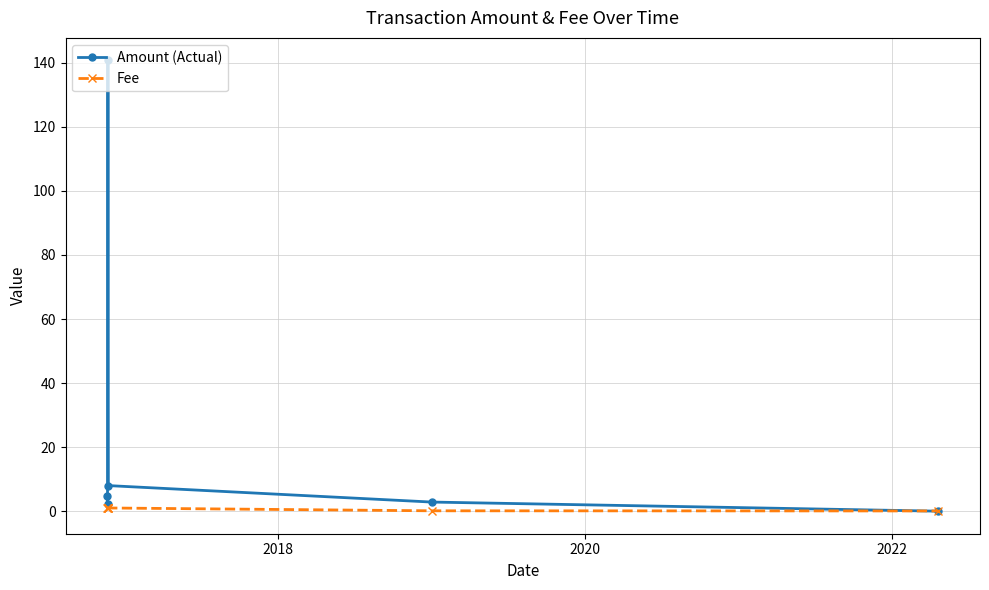

Rank the series by their maximum value, from highest to lowest.

Amount (Actual), Fee